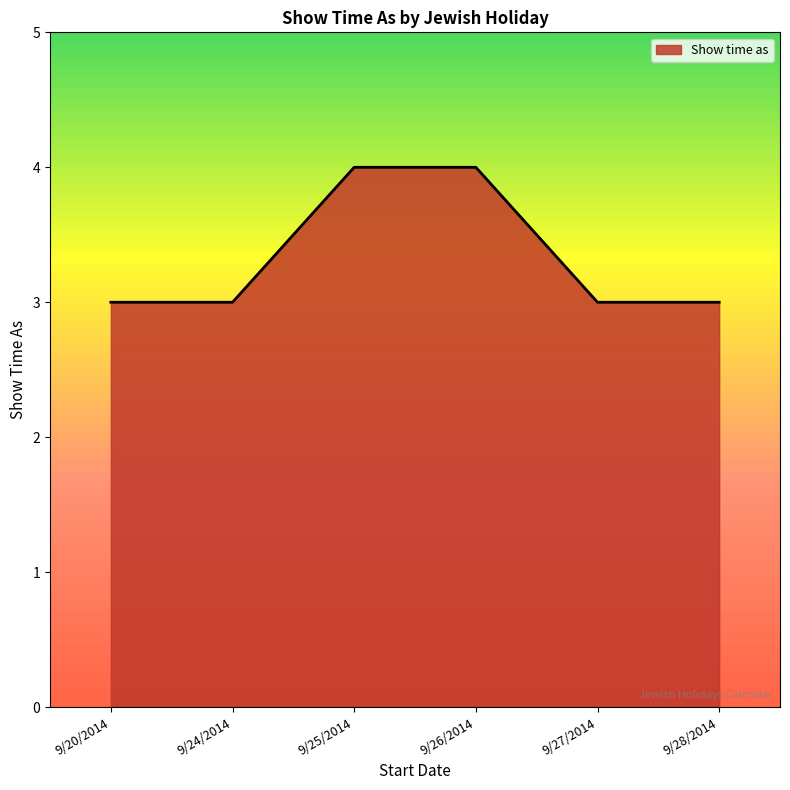

What position from the right is 9/20/2014?

6